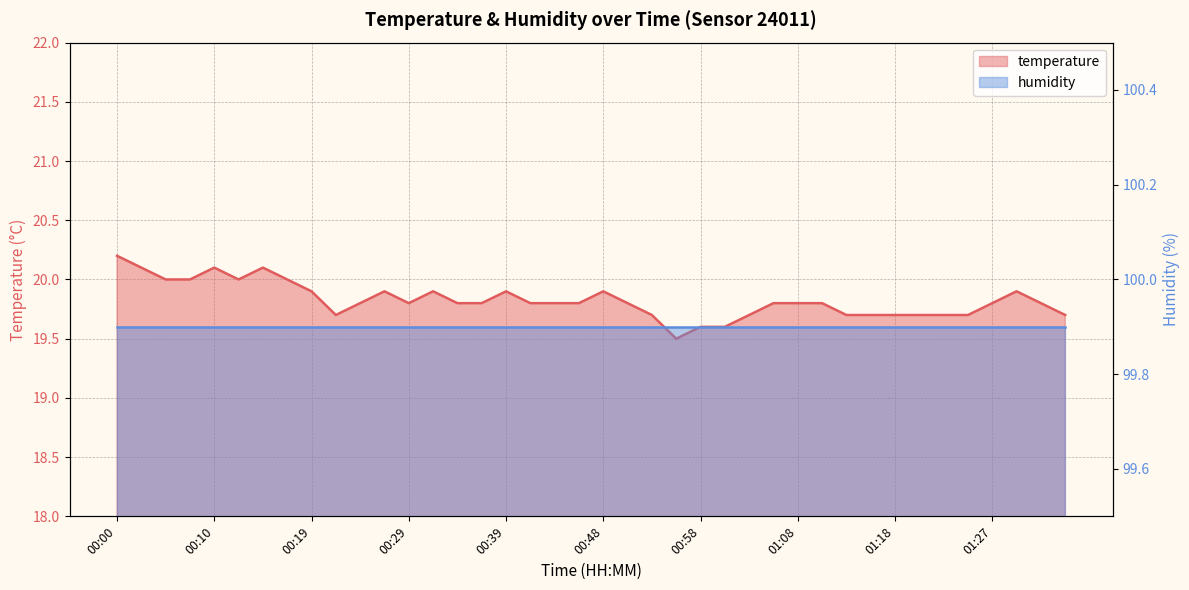

Between 01:05 and 00:05, which is larger?

00:05